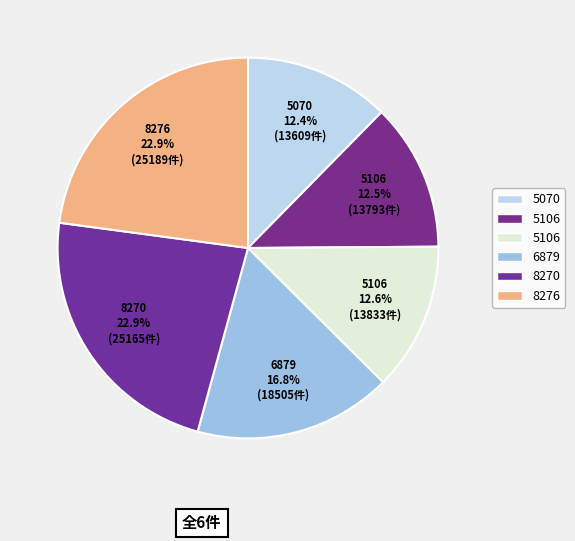

What is the smallest slice in the pie chart?

5070